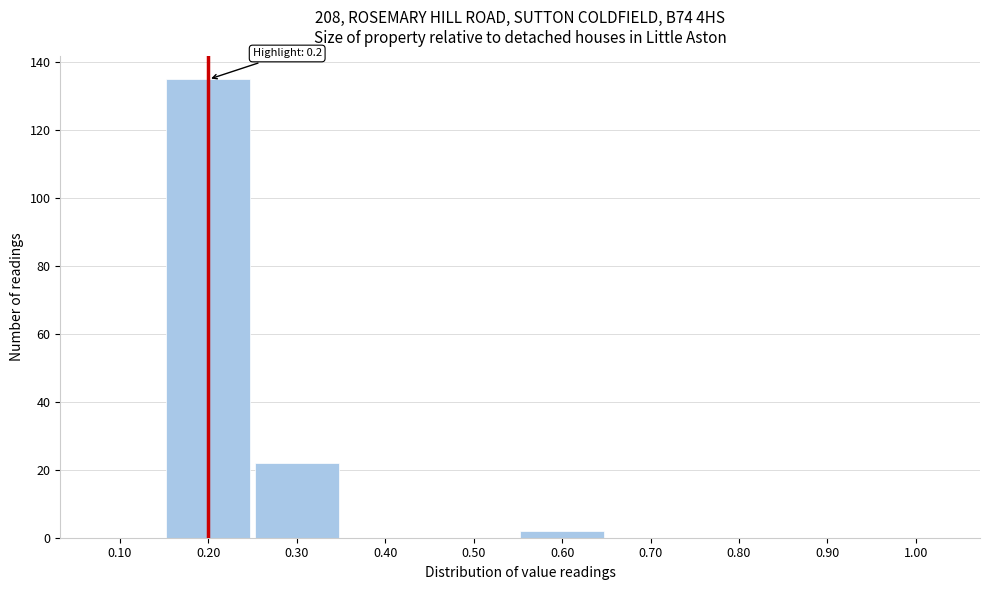

Reading right to left, transcribe all the data shown in this chart.

1.00=0	0.90=0	0.80=0	0.70=0	0.60=2	0.50=0	0.40=0	0.30=22	0.20=135	0.10=0